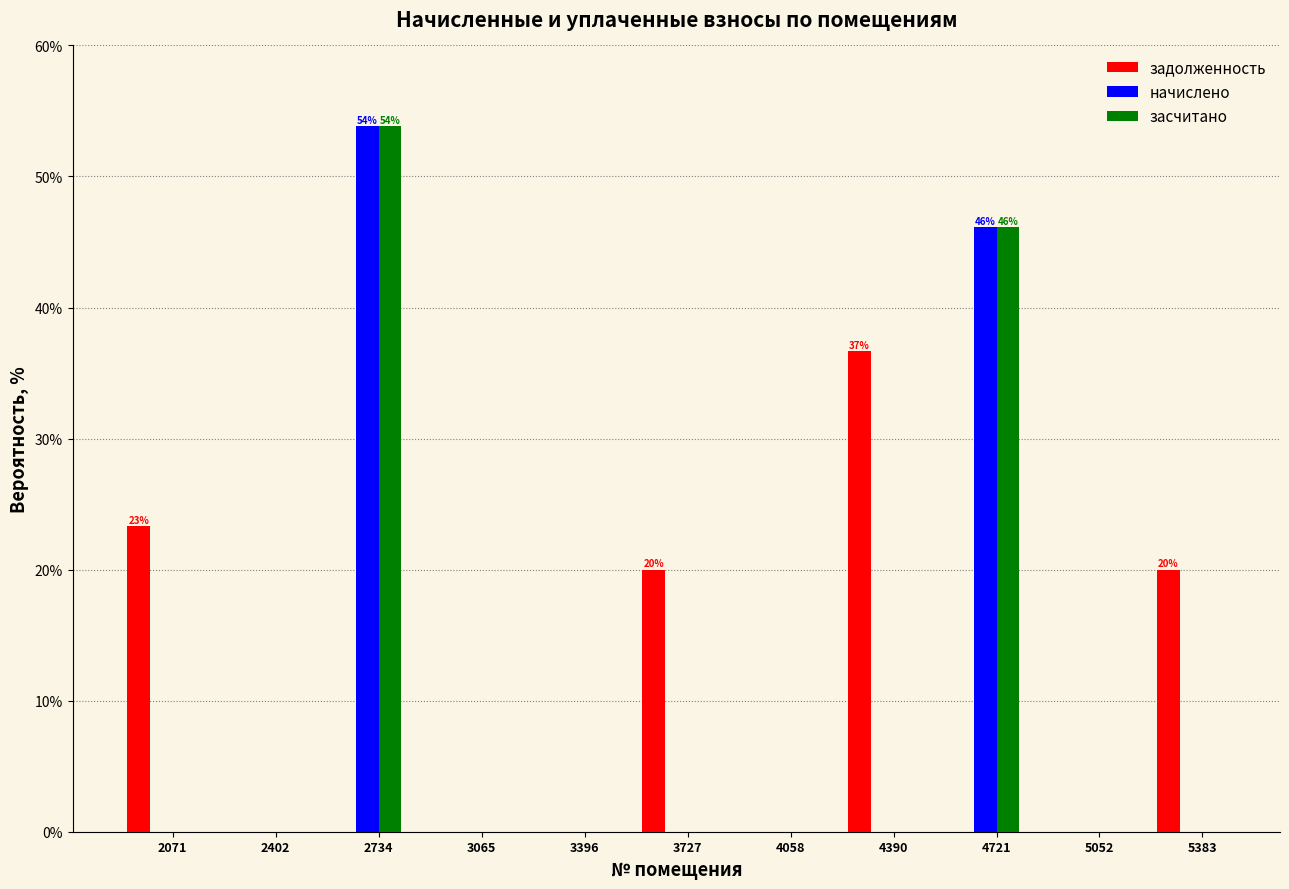

Which series changed the most between 3727 and 4390?

задолженность